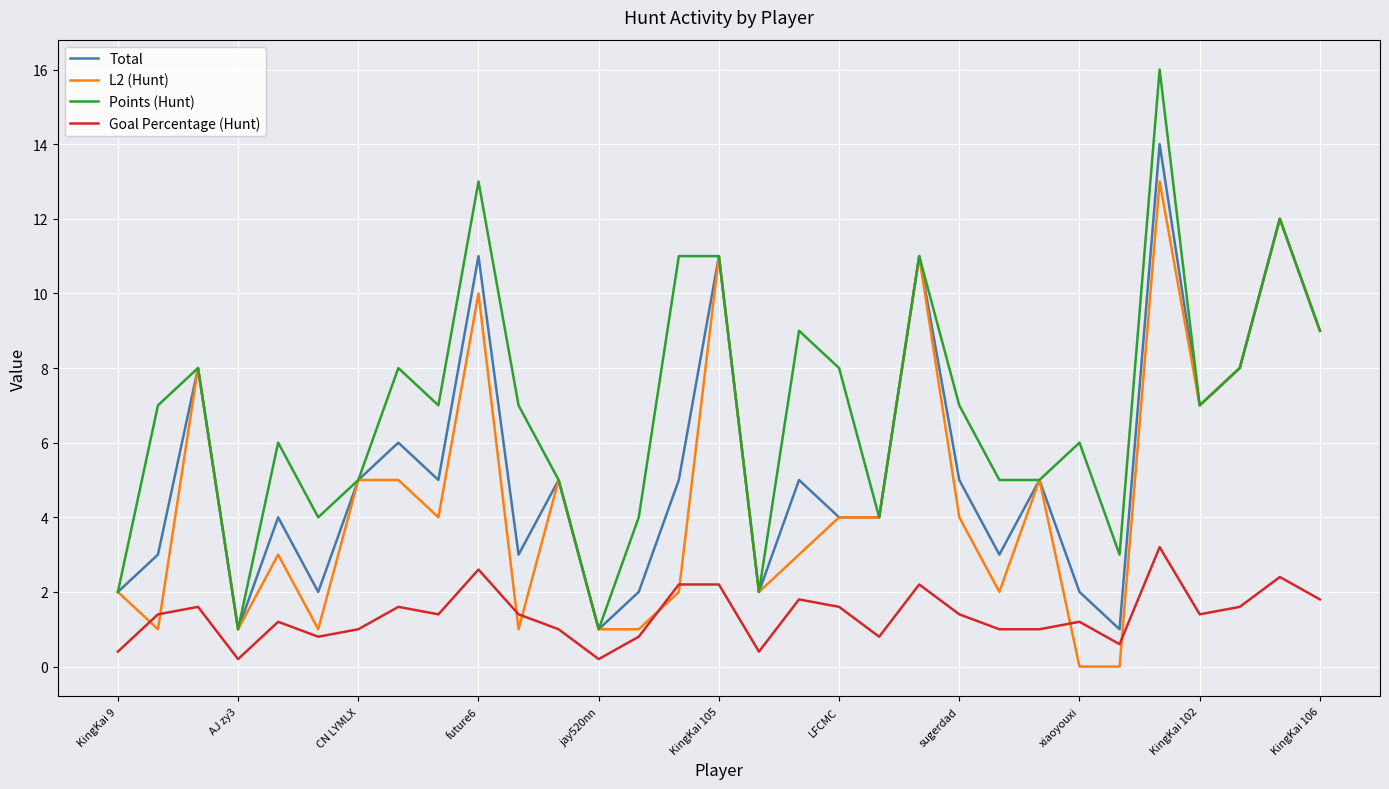

Rank the series by their maximum value, from lowest to highest.

Goal Percentage (Hunt), L2 (Hunt), Total, Points (Hunt)